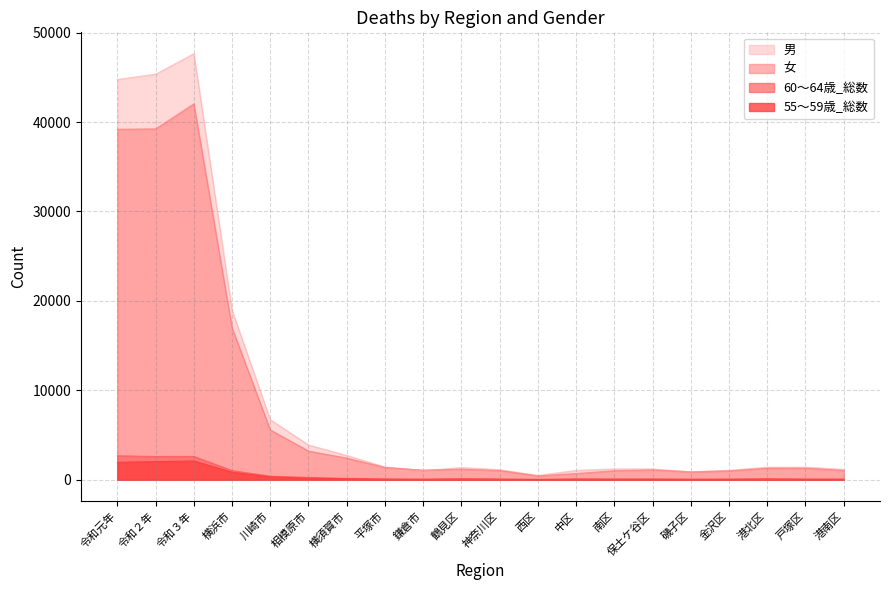

What is the value of the 60～64歳_総数 point at the 18th from the left?

77